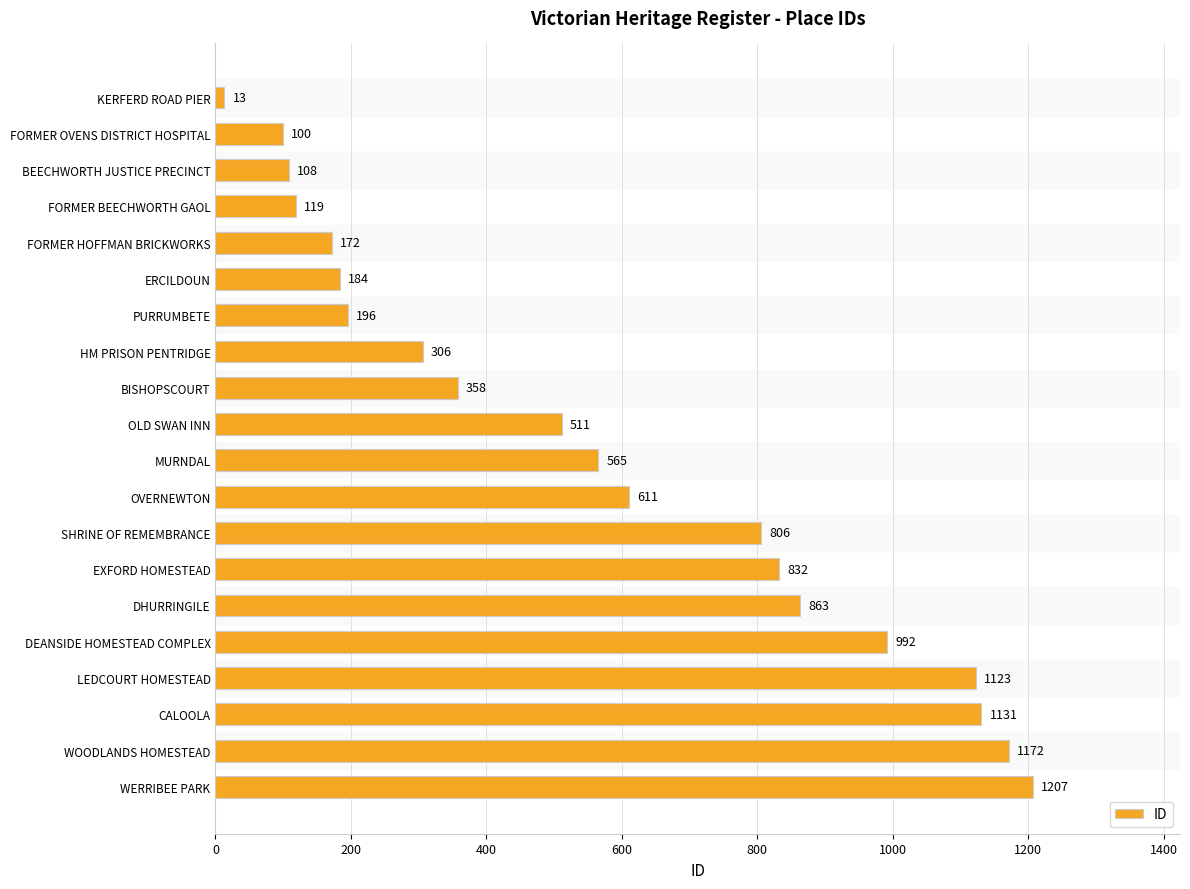

True or false: the data shows 932 at MURNDAL.

False